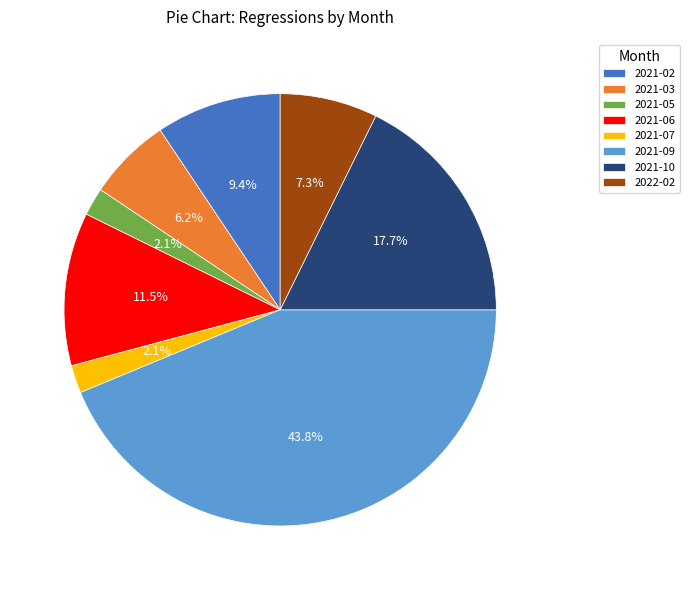

To the nearest percent, what is the difference between the largest and smallest slice percentages?

42%